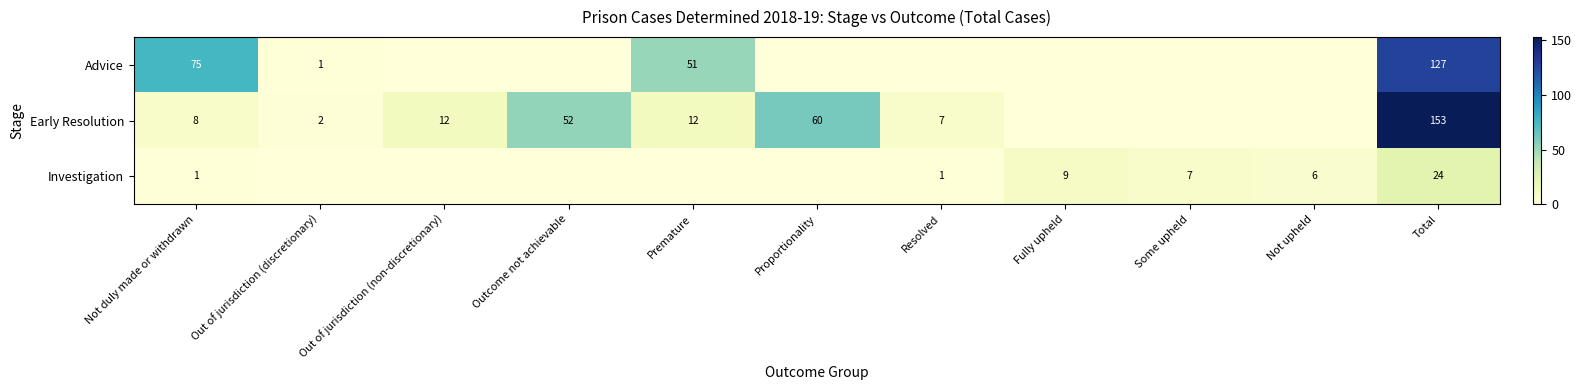

Is it true that Investigation equals 1 at Resolved?

True